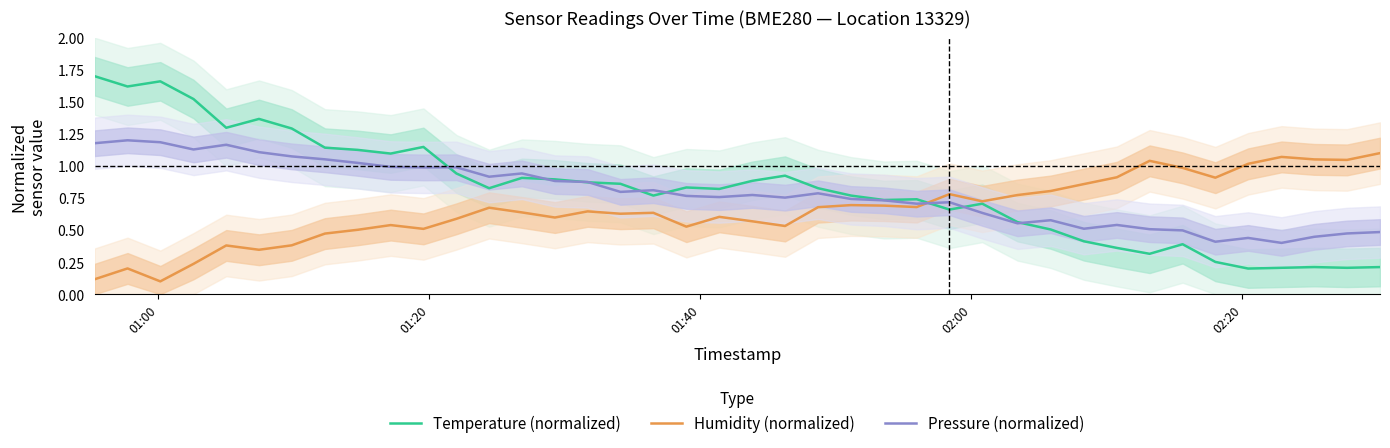

How many times do Pressure (normalized) and Temperature (normalized) cross each other?

9